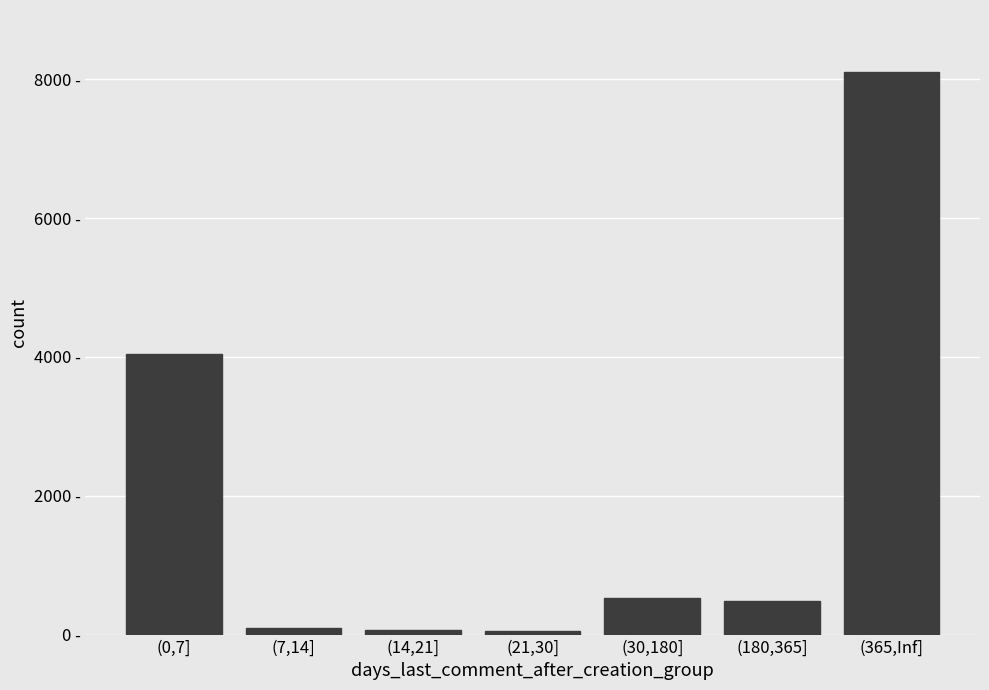

Are the bars horizontal?

No